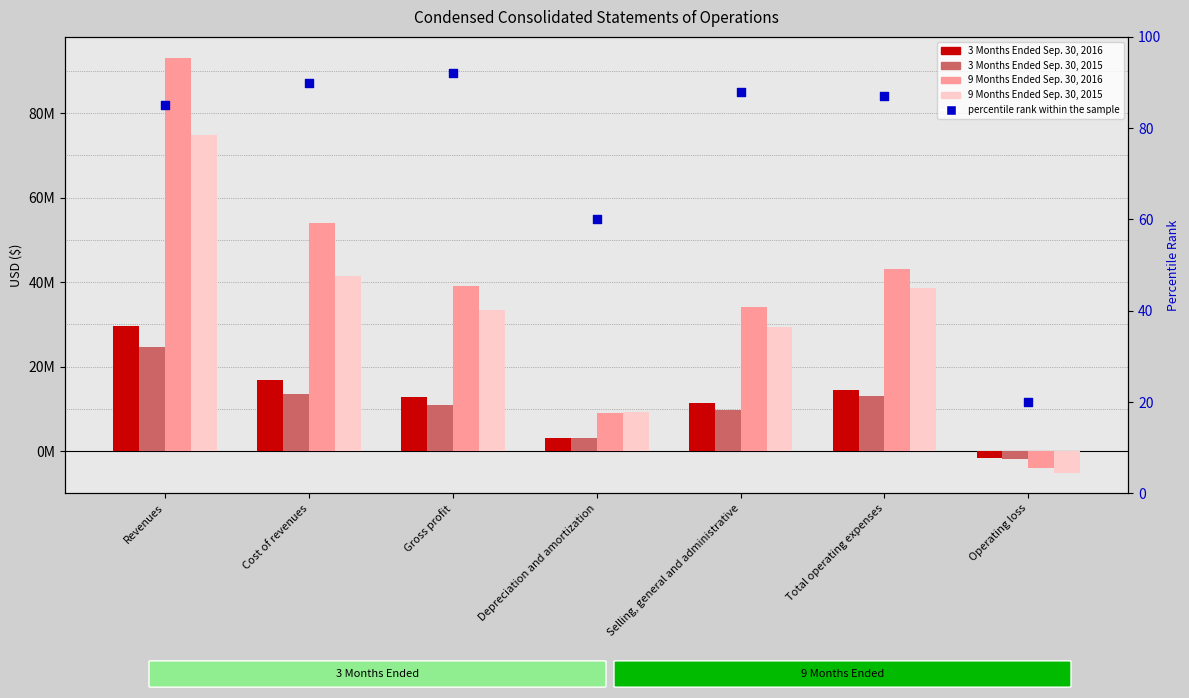

At how many categories does at least one series exceed 82842954?

1